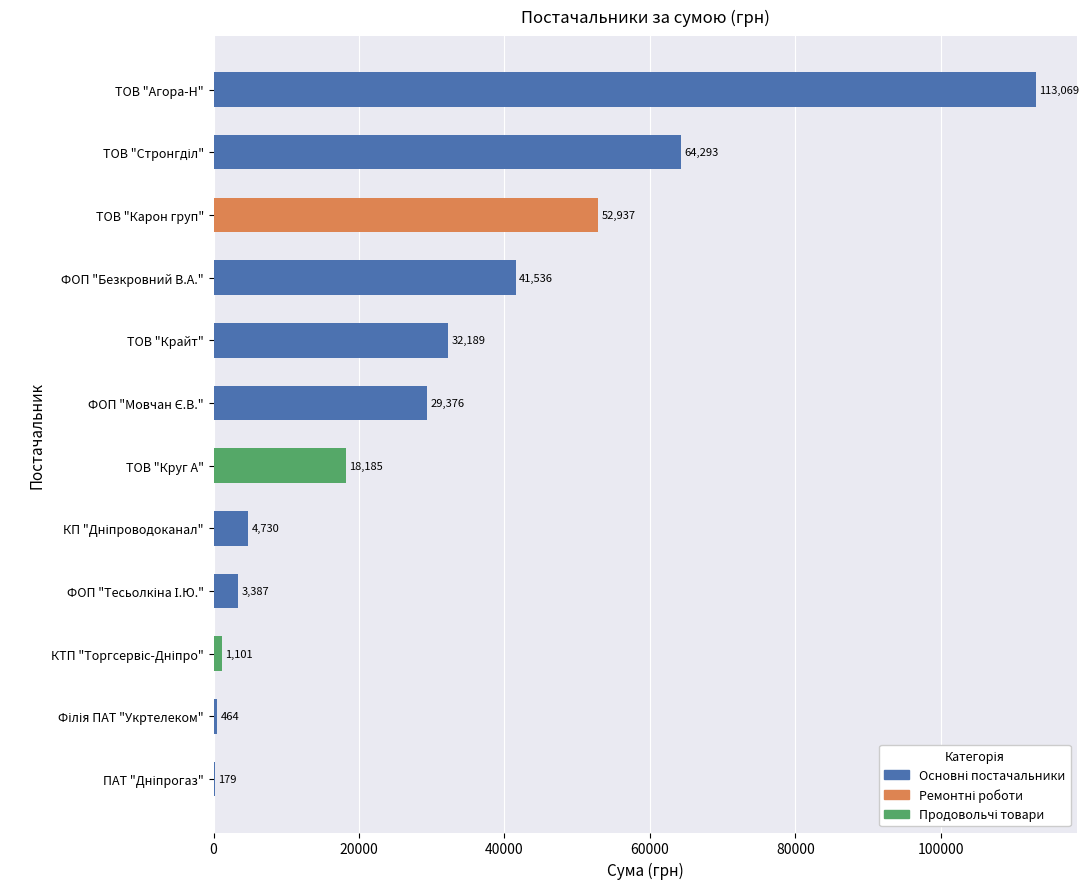

What is the ratio of the value at ФОП "Безкровний В.А." to the value at ТОВ "Круг А"?

2.3